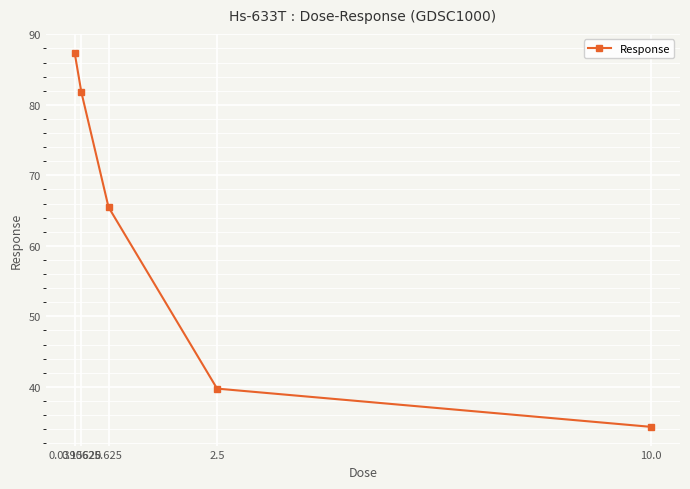

At which label does the data first exceed 65?

0.0390625